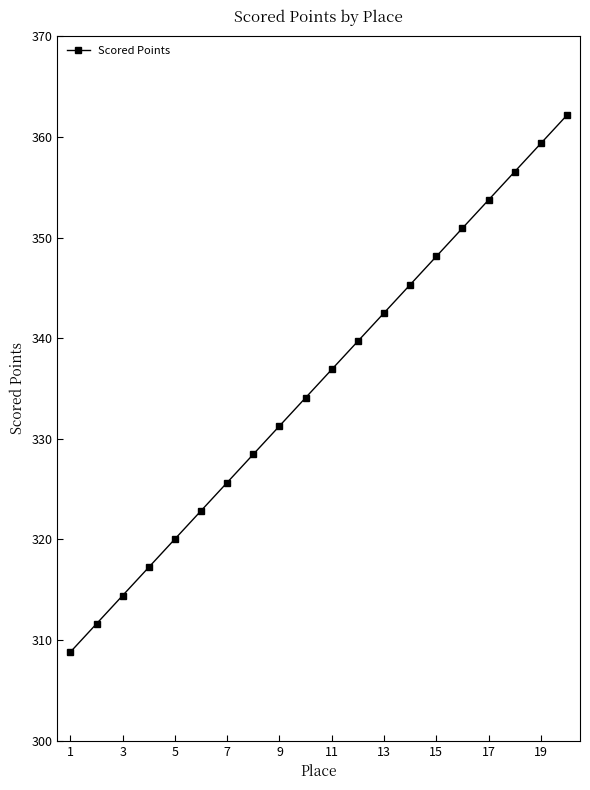

What is the greatest value displayed?

362.2